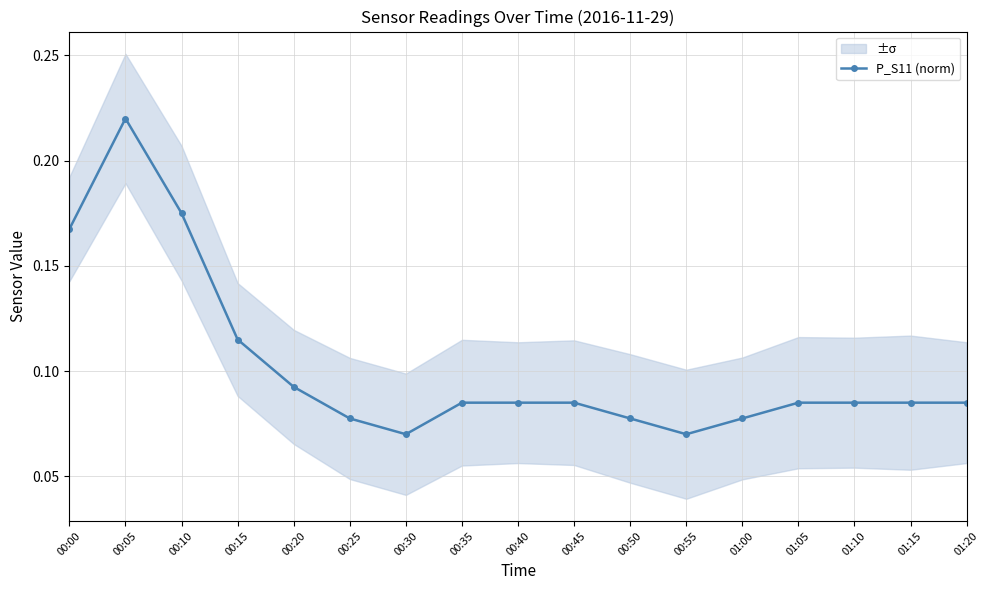

Reading left to right, transcribe all the data shown in this chart.

0.2	0.2	0.2	0.1	0.1	0.1	0.1	0.1	0.1	0.1	0.1	0.1	0.1	0.1	0.1	0.1	0.1